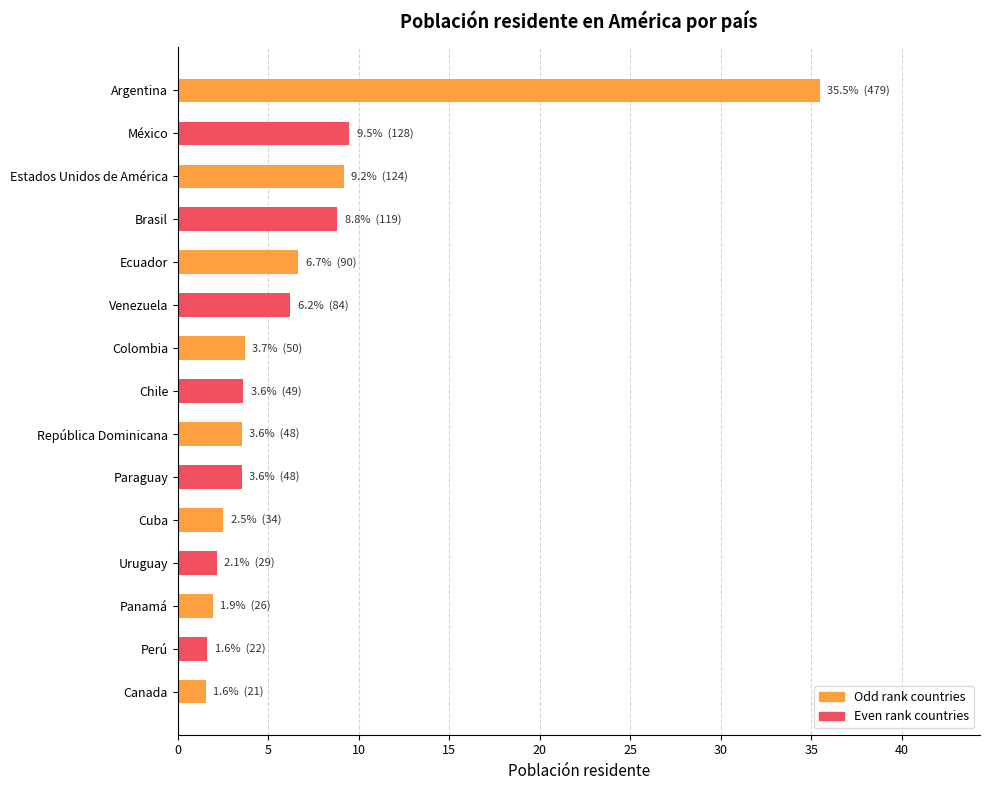

How many bars are there in total?

15